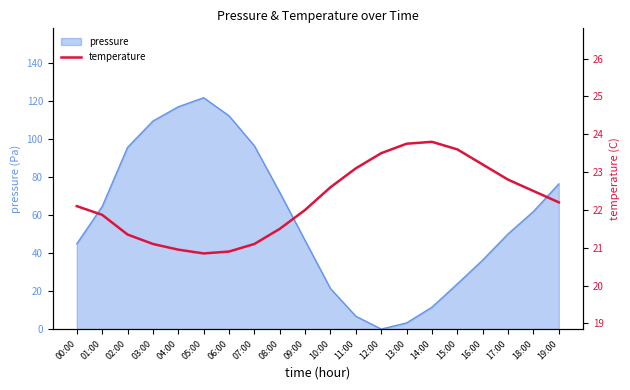

What is the value of the 6th point from the left?

20.9